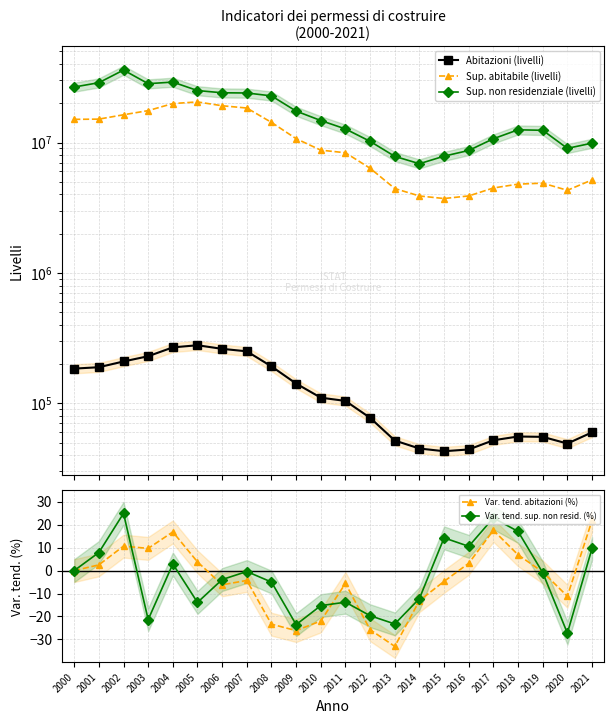

True or false: Abitazioni (livelli) and Sup. abitabile (livelli) intersect in this chart.

False